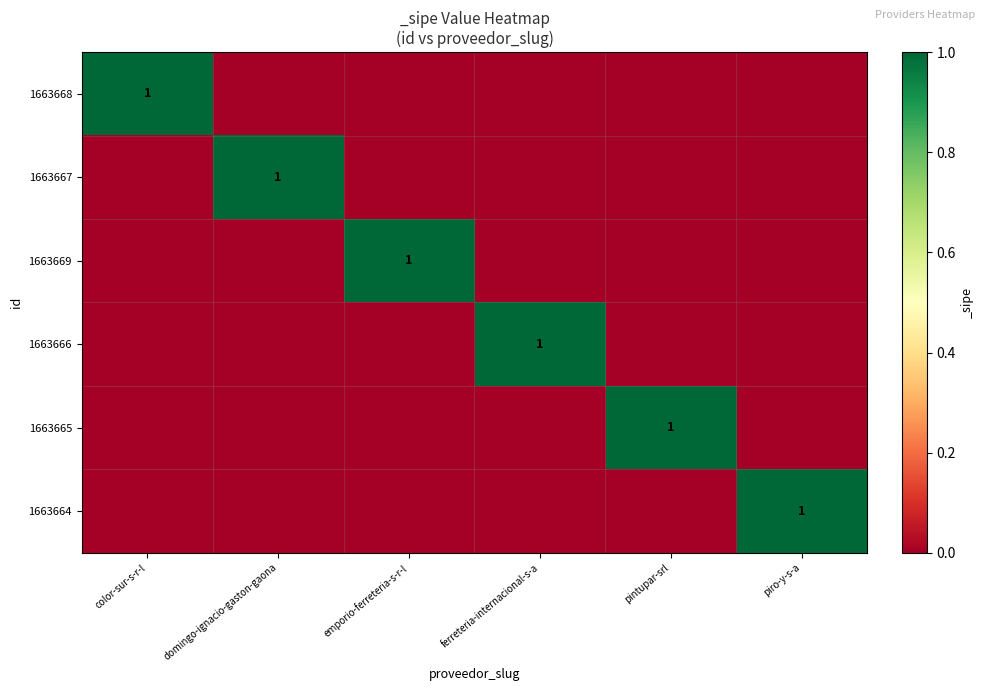

Which label corresponds to the smallest value in the chart?

domingo-ignacio-gaston-gaona